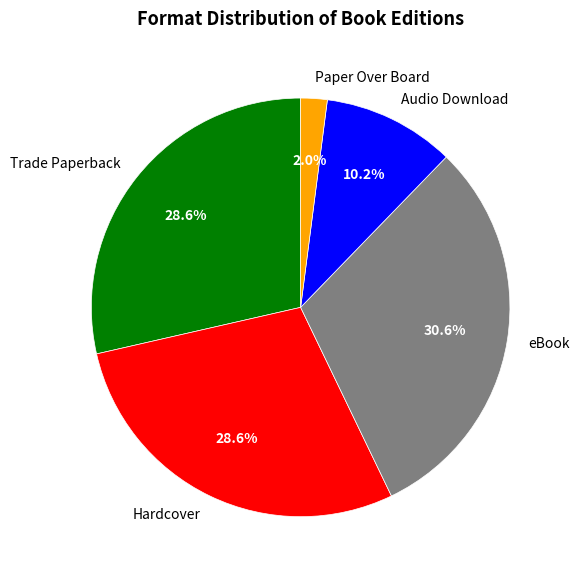

What percentage is NOT represented by Paper Over Board?

98.0%